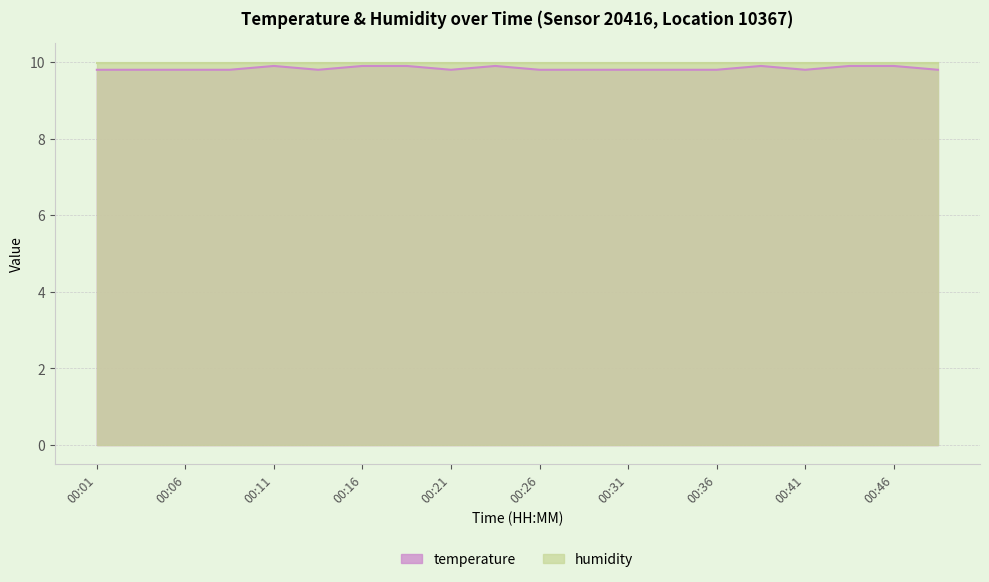

Which has a higher value, 00:23 or 00:28?

00:23